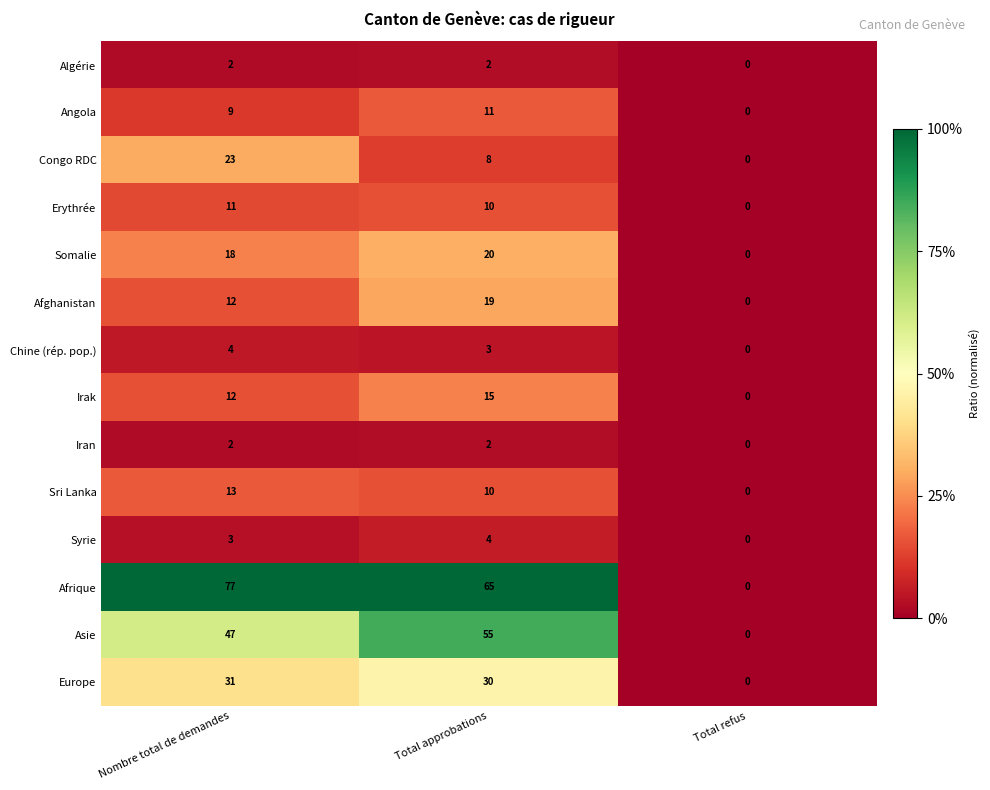

At which label does Irak reach its peak?

Total approbations